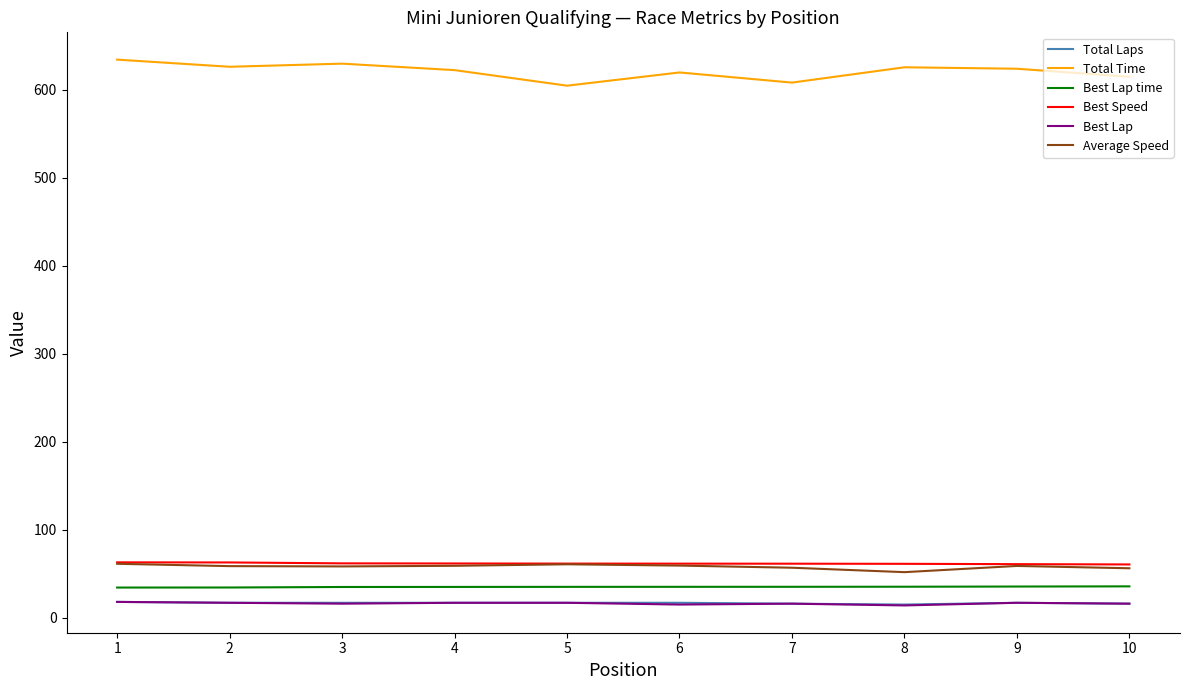

What is the difference between the second highest and minimum values in the Best Lap time series?

1.2